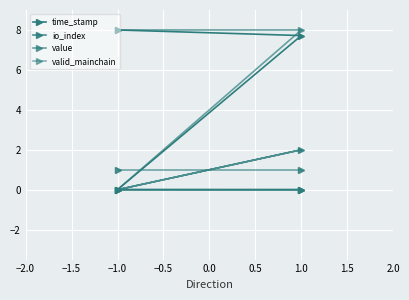

What is the maximum value shown in the chart?

8.0